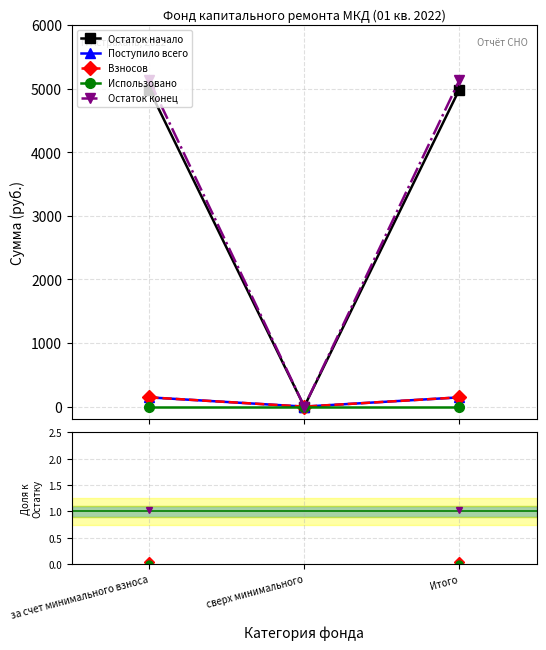

Rank the series at сверх минимального from lowest to highest value.

Остаток начало, Поступило всего, Взносов, Использовано, Остаток конец